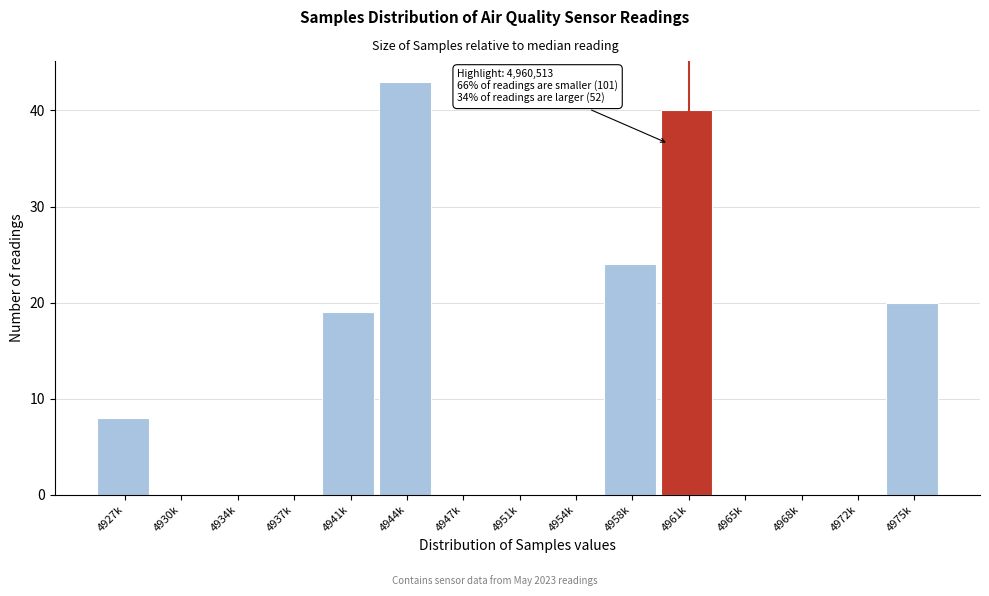

Reading left to right, list all the values displayed in this chart.

4927k=8	4930k=0	4934k=0	4937k=0	4941k=19	4944k=43	4947k=0	4951k=0	4954k=0	4958k=24	4961k=40	4965k=0	4968k=0	4972k=0	4975k=20